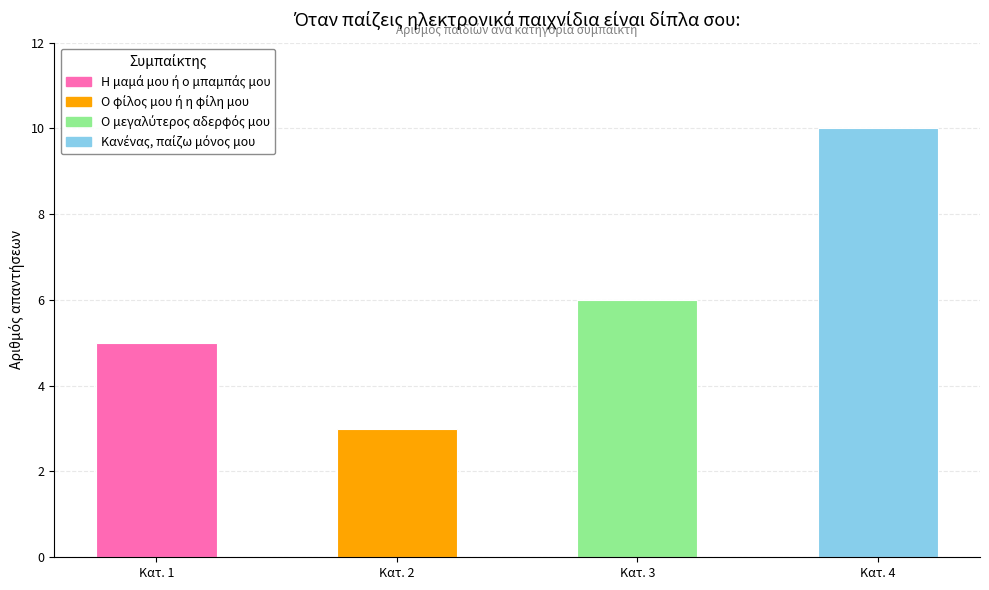

Rank the categories by value from lowest to highest.

Κατ. 2, Κατ. 1, Κατ. 3, Κατ. 4